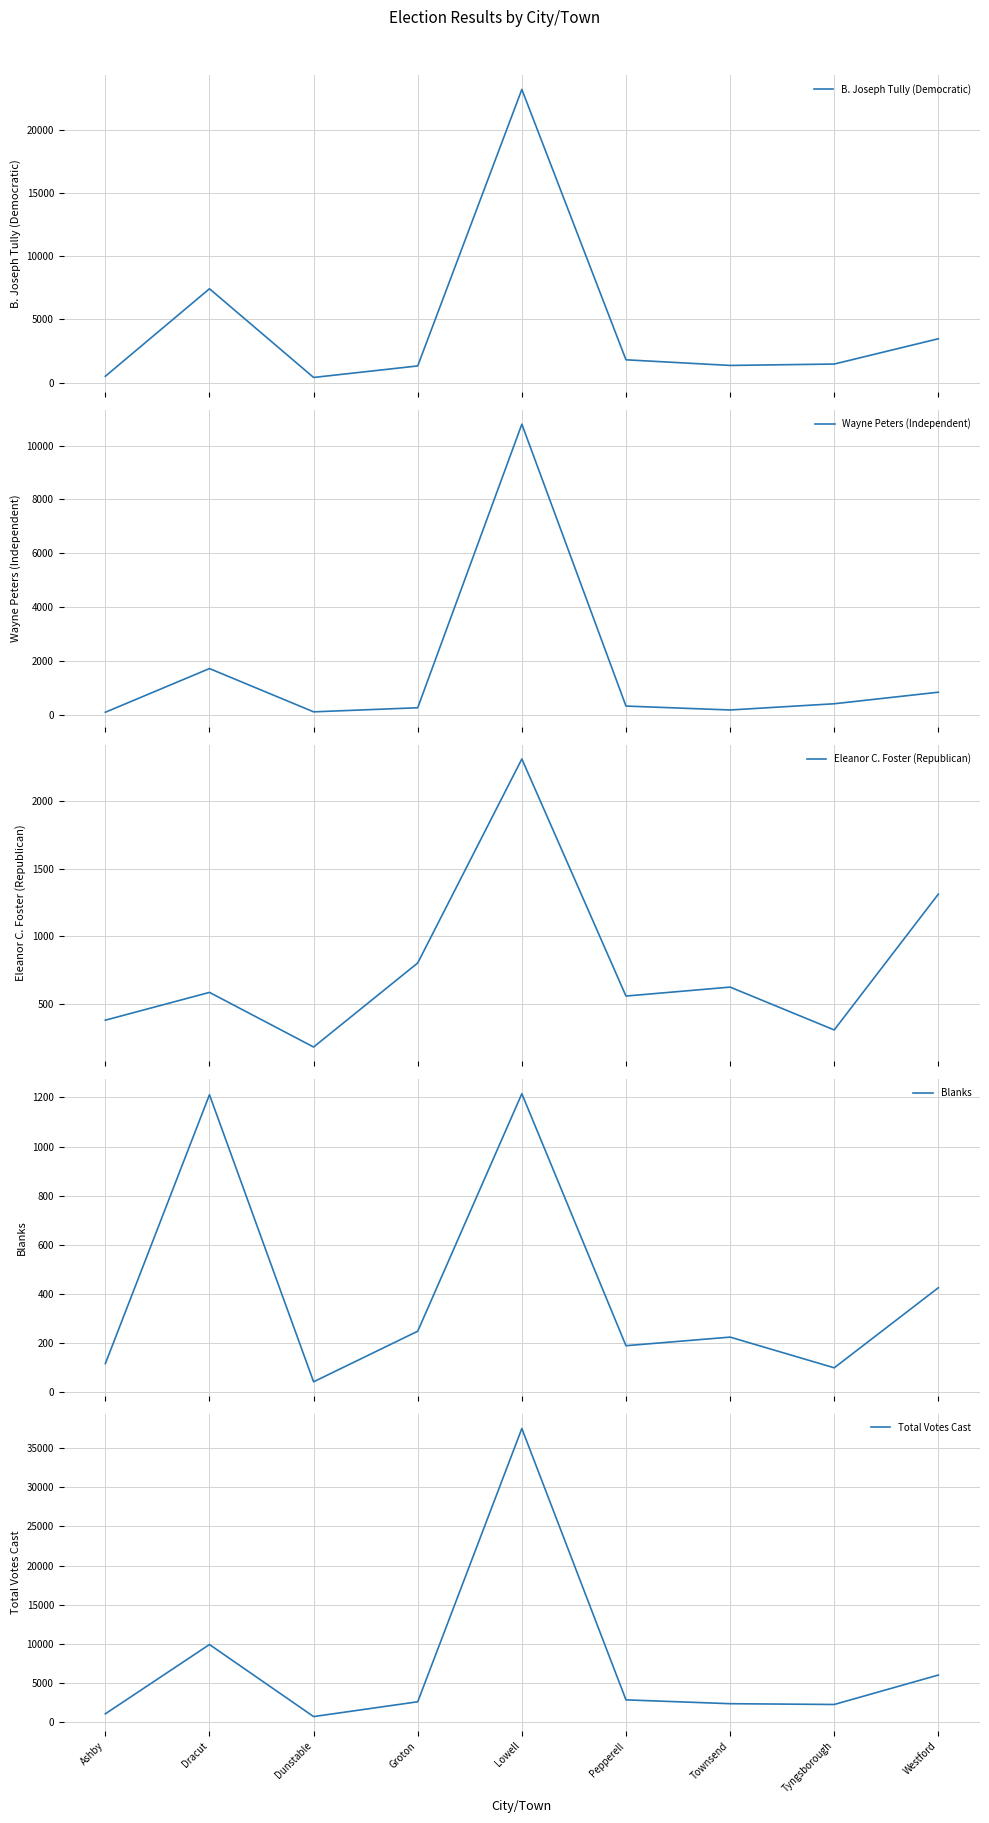

What is the difference between the highest and lowest values at Dunstable?

707